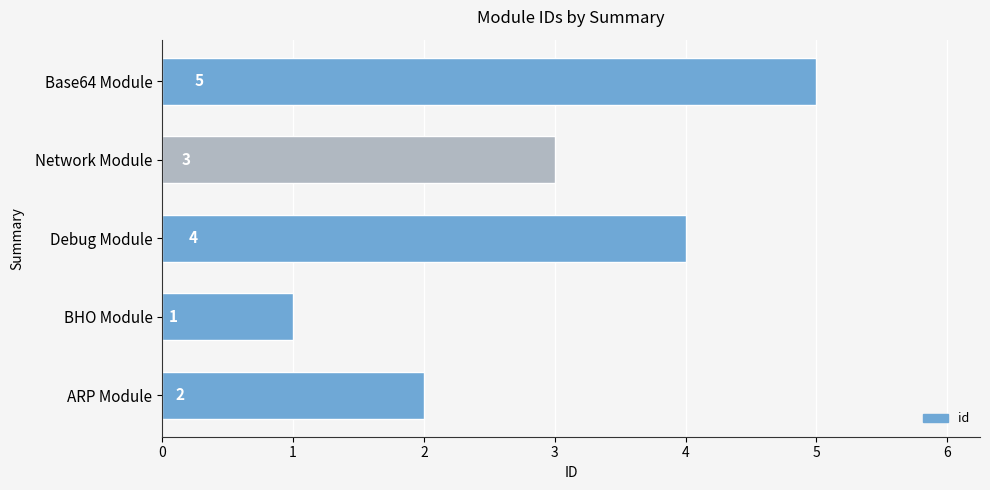

Is it true that the value at Network Module is 1?

False